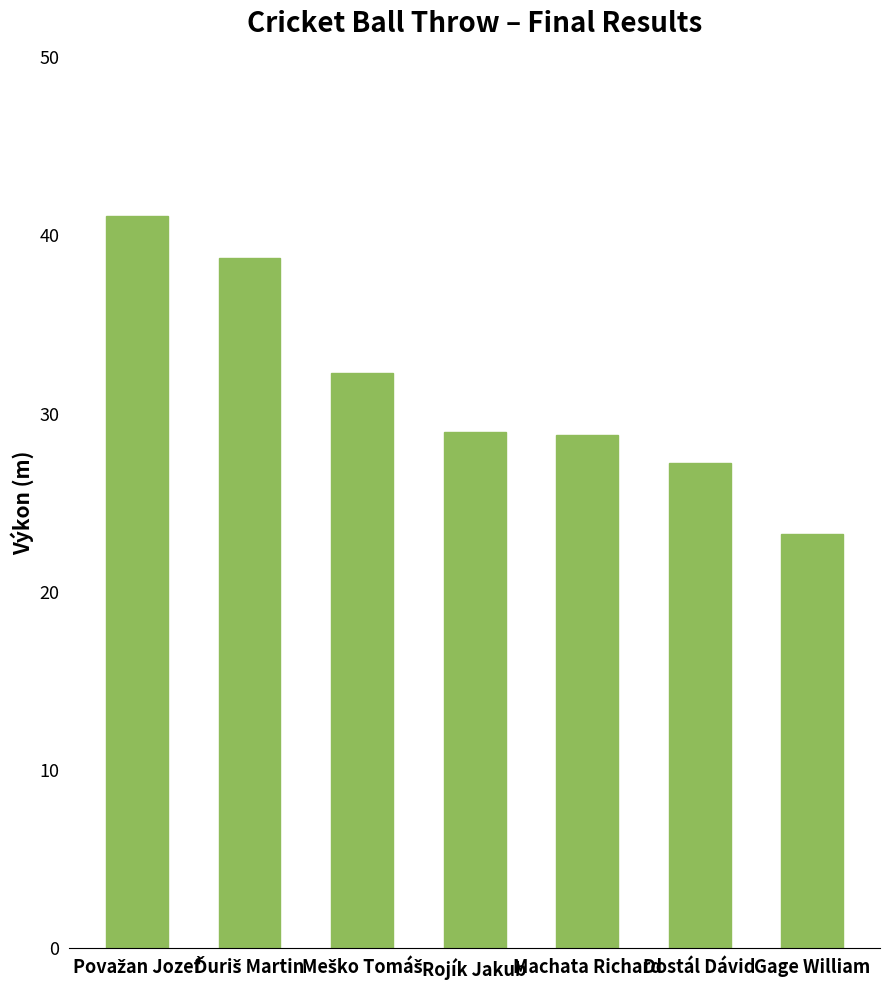

What is the value of the 6th bar from the left?

27.2